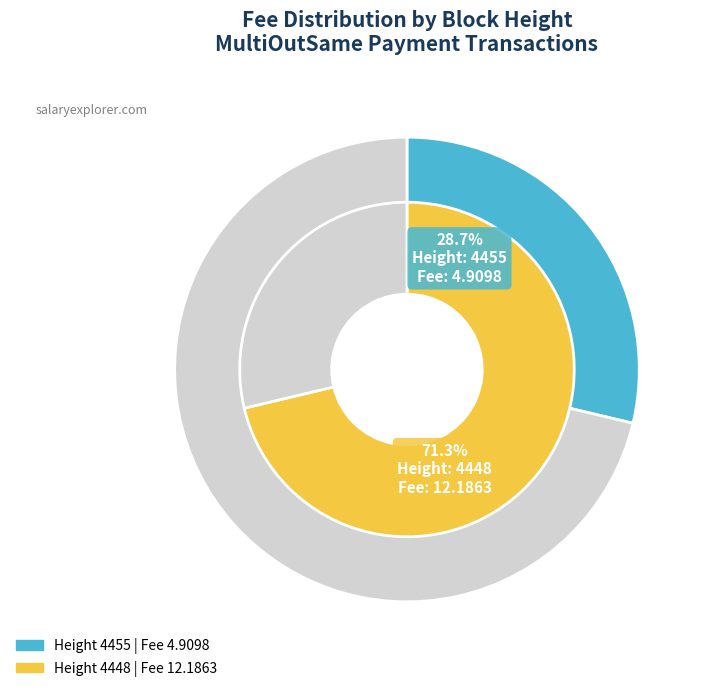

Approximately how many times larger is the value at 4448 compared to 4455?

2.5